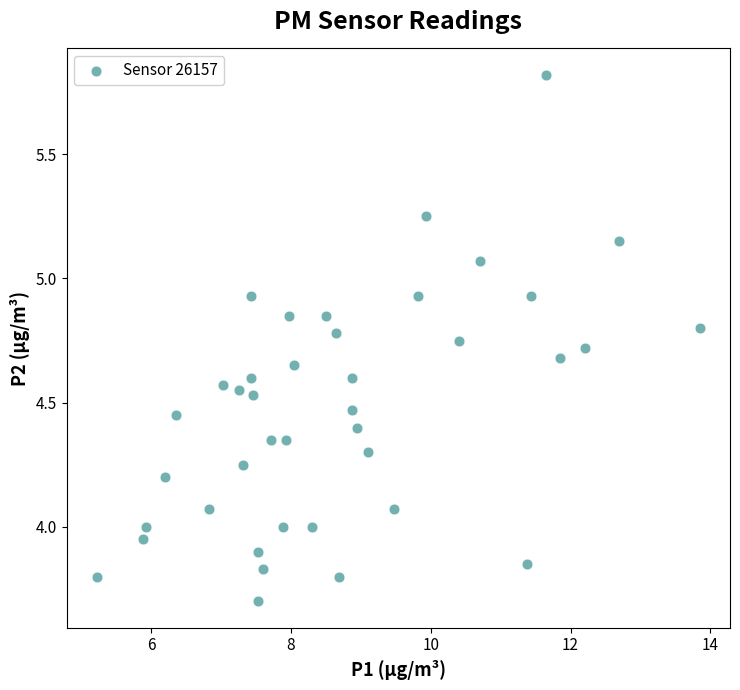

What is the range of Y values (max minus min)?

2.1